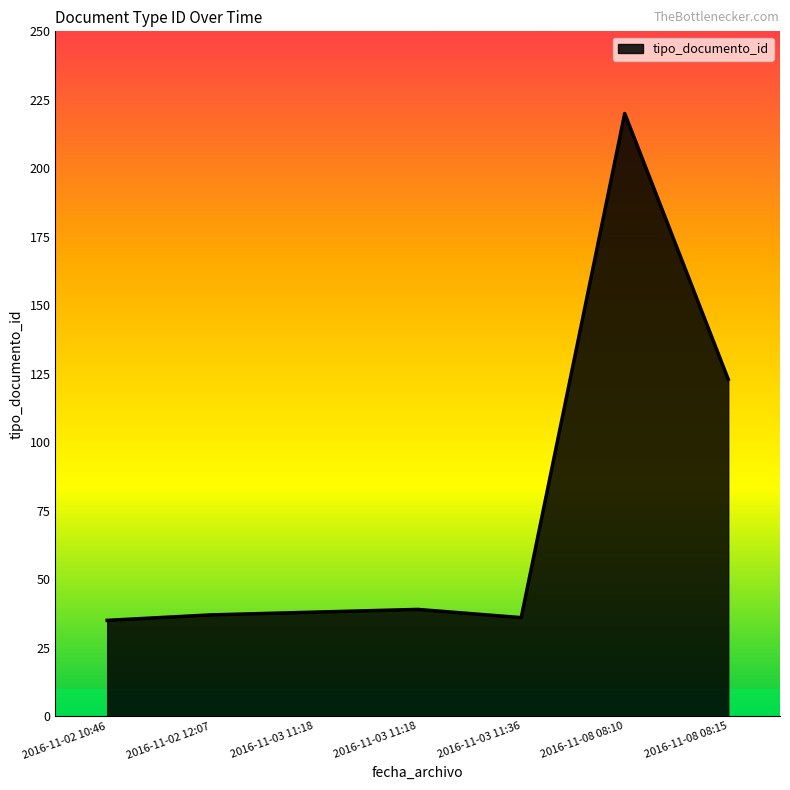

How many series are shown in this chart?

1